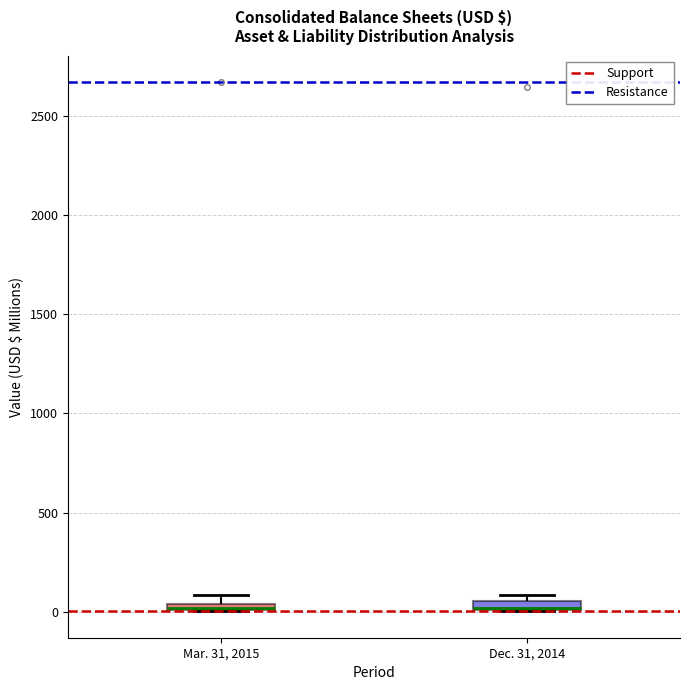

Where is the upper edge of the box for Mar. 31, 2015 on the y-axis? The values are not printed on the chart, so give them approximately, as read against the axis.

50